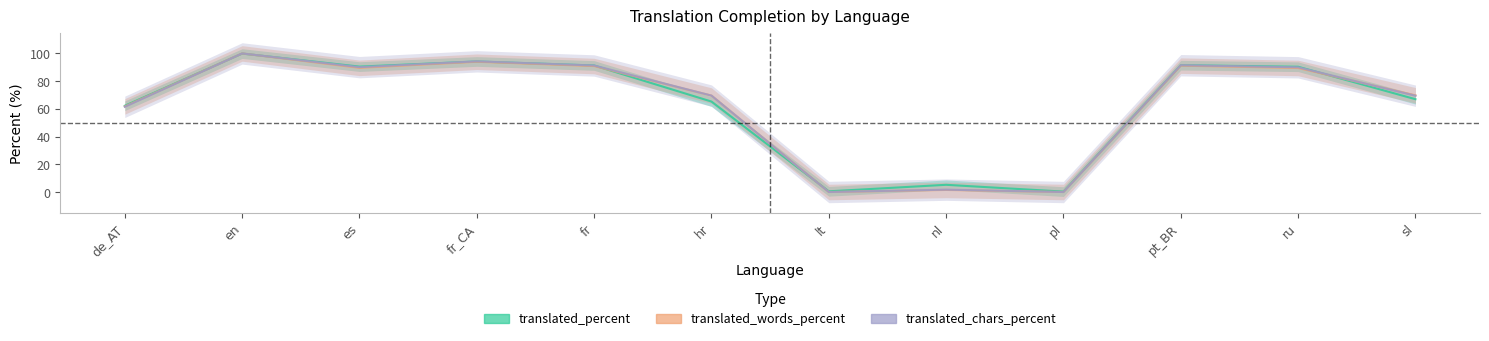

True or false: translated_words_percent has more than 1 interior local peaks.

True